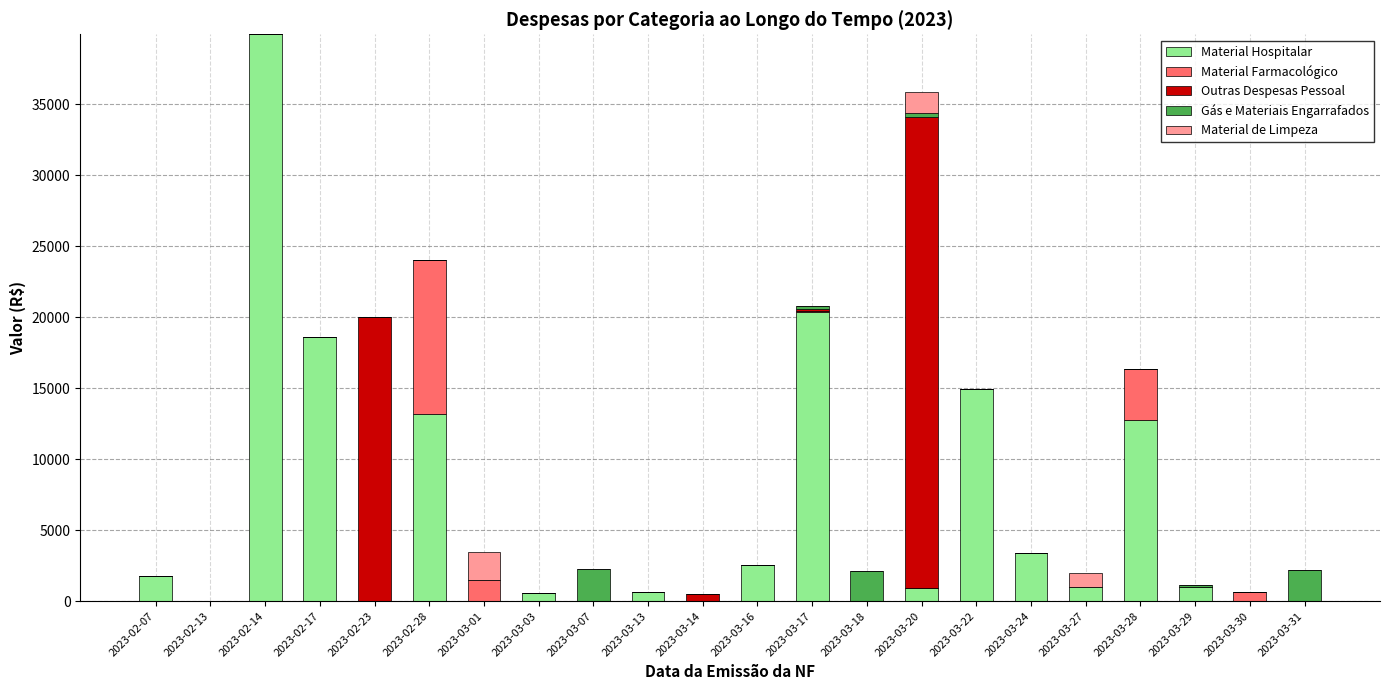

What is the total value across all series at 2023-03-28?

16381.9